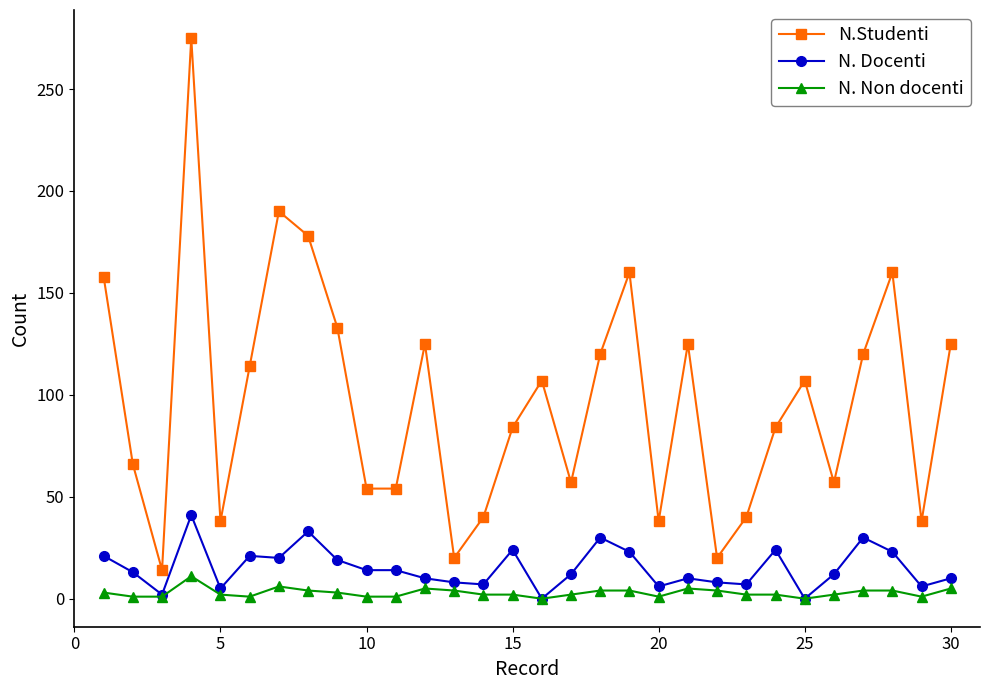

At how many categories does at least one series exceed 242?

1